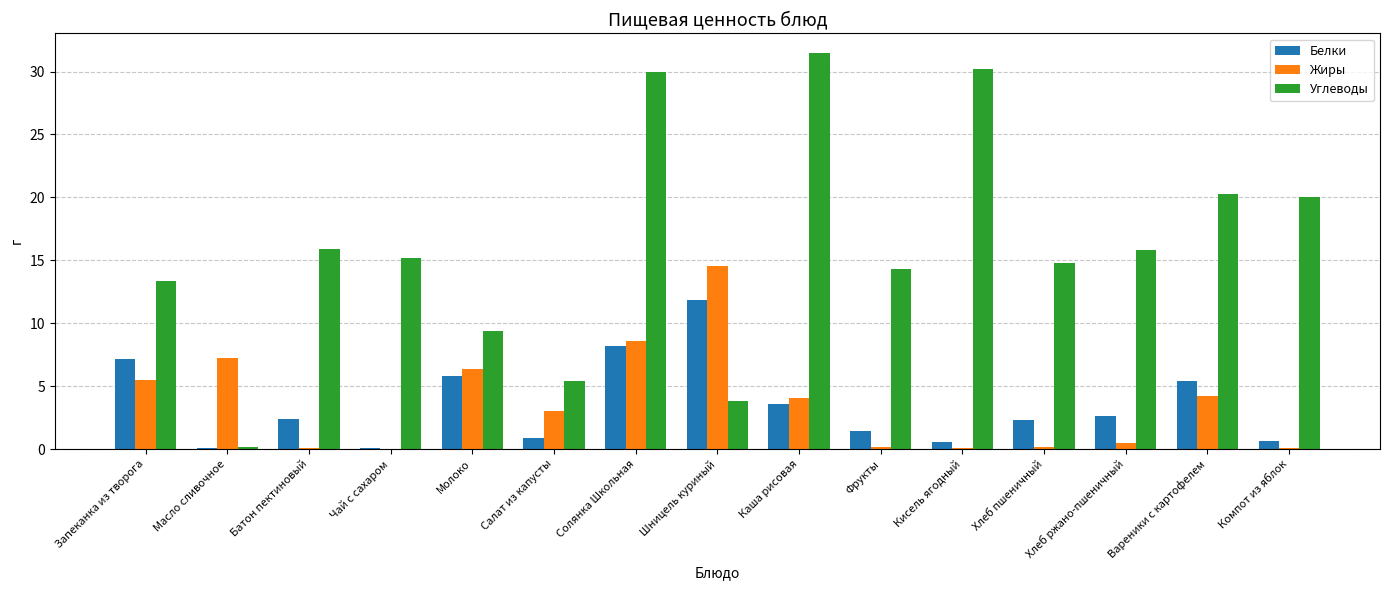

The value of Углеводы at Молоко is 13.6. True or false?

False